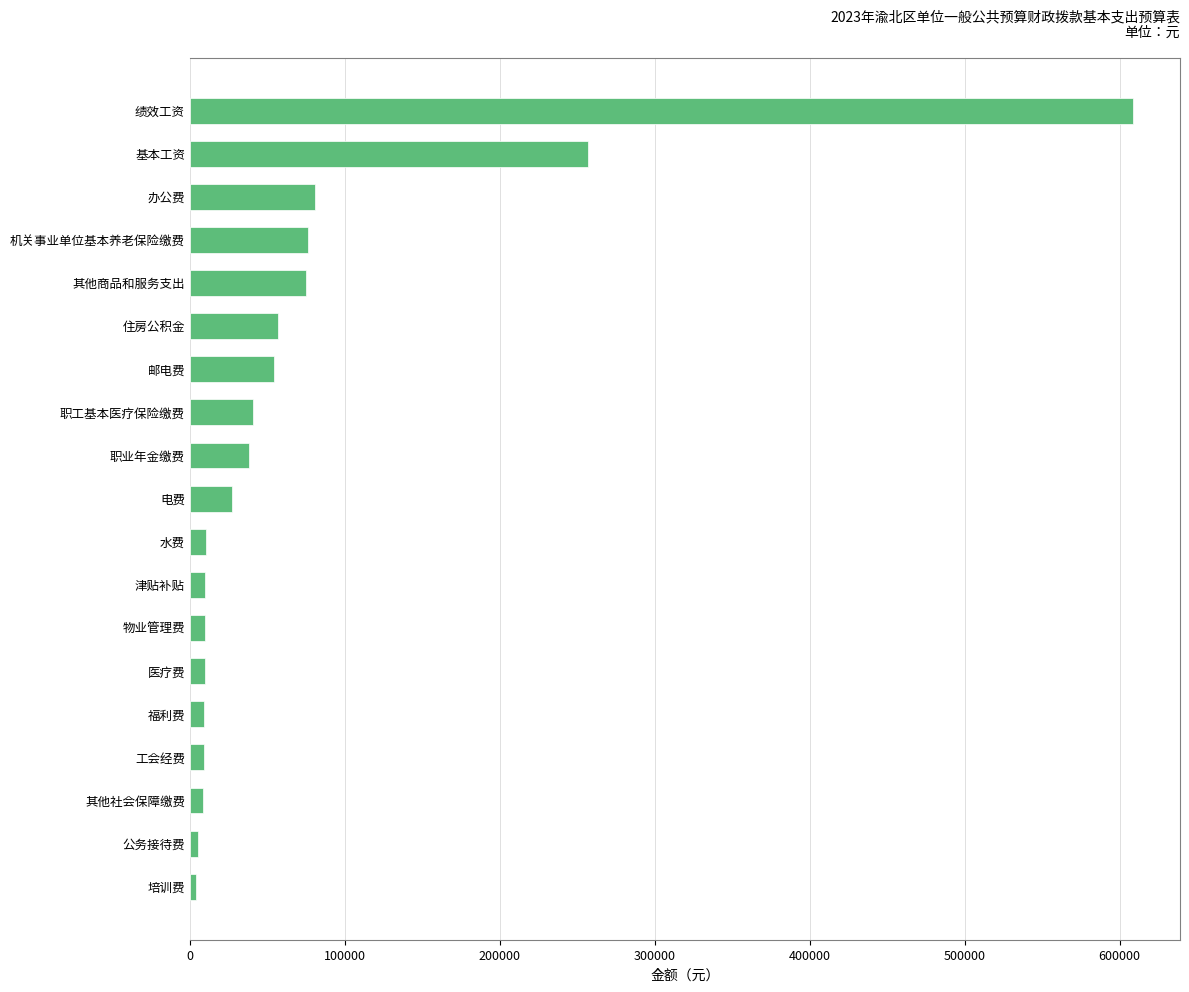

Between 公务接待费 and 办公费, which is larger?

办公费